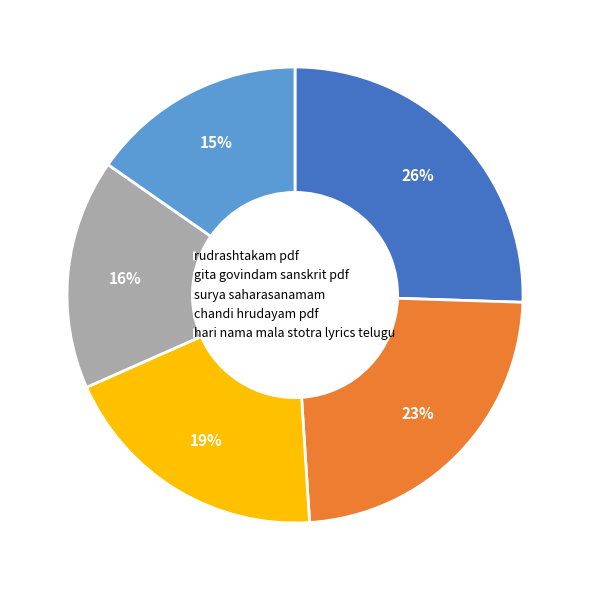

How many slices are in this pie chart?

5